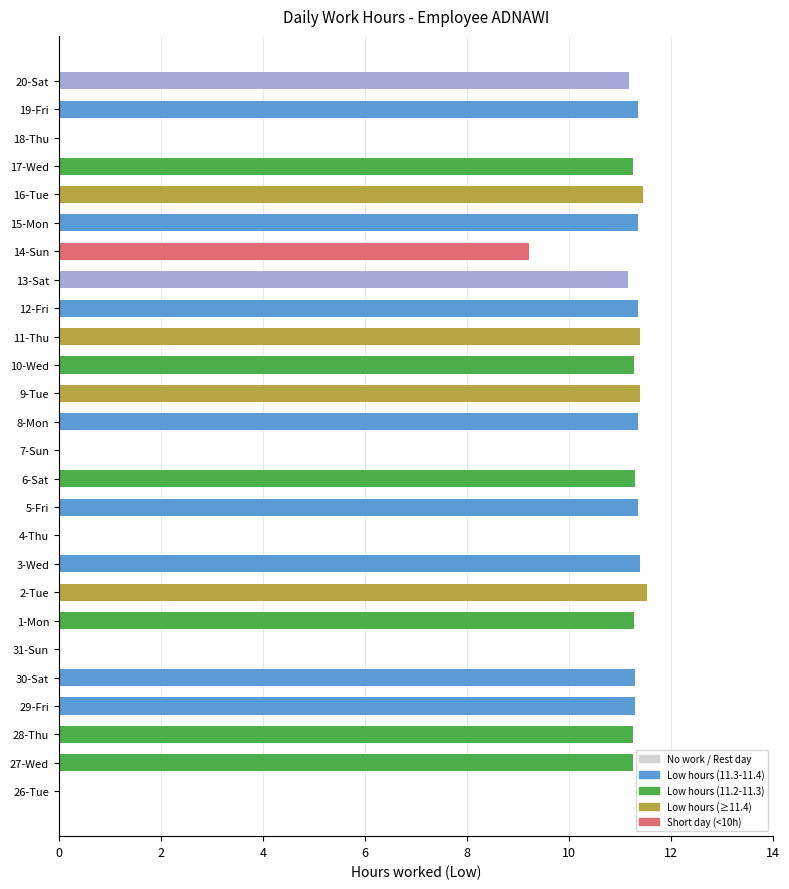

What is the sum of all values?

235.7